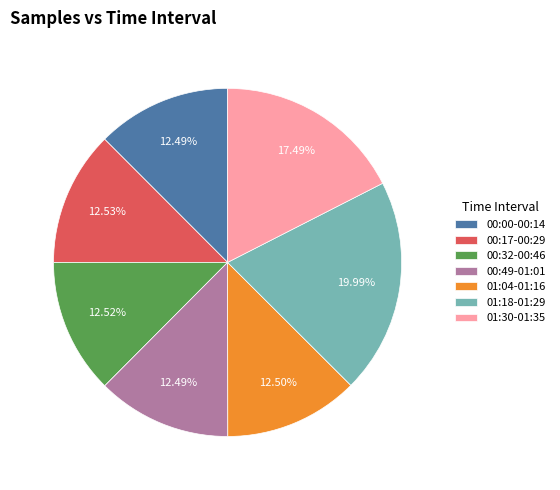

Is there any slice that represents more than half of the pie?

No